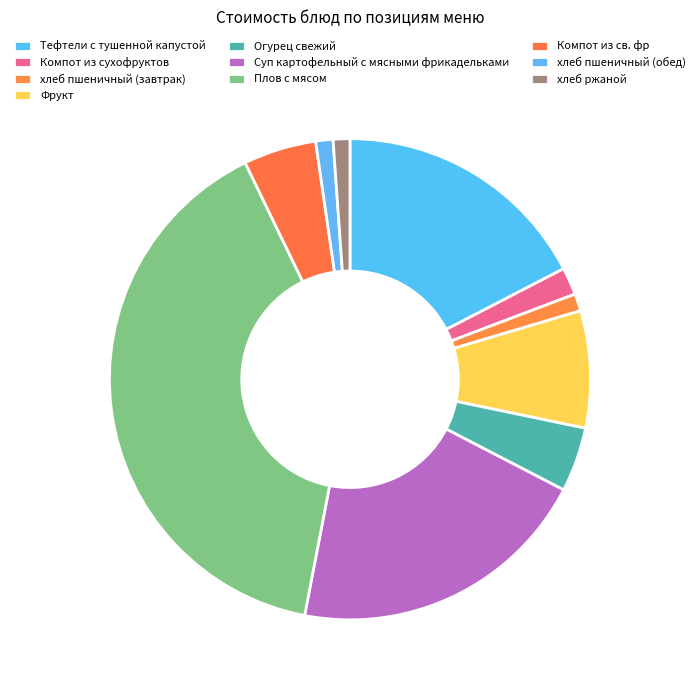

Do Фрукт and Огурец свежий together represent more than half of the pie?

No